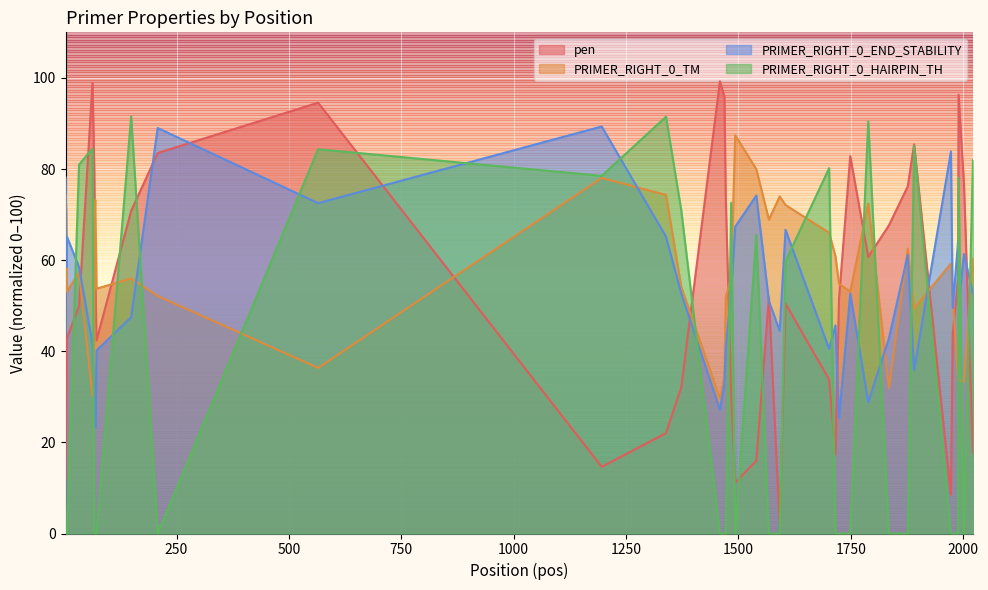

True or false: pen has a value of 8.4 at 1339.

False